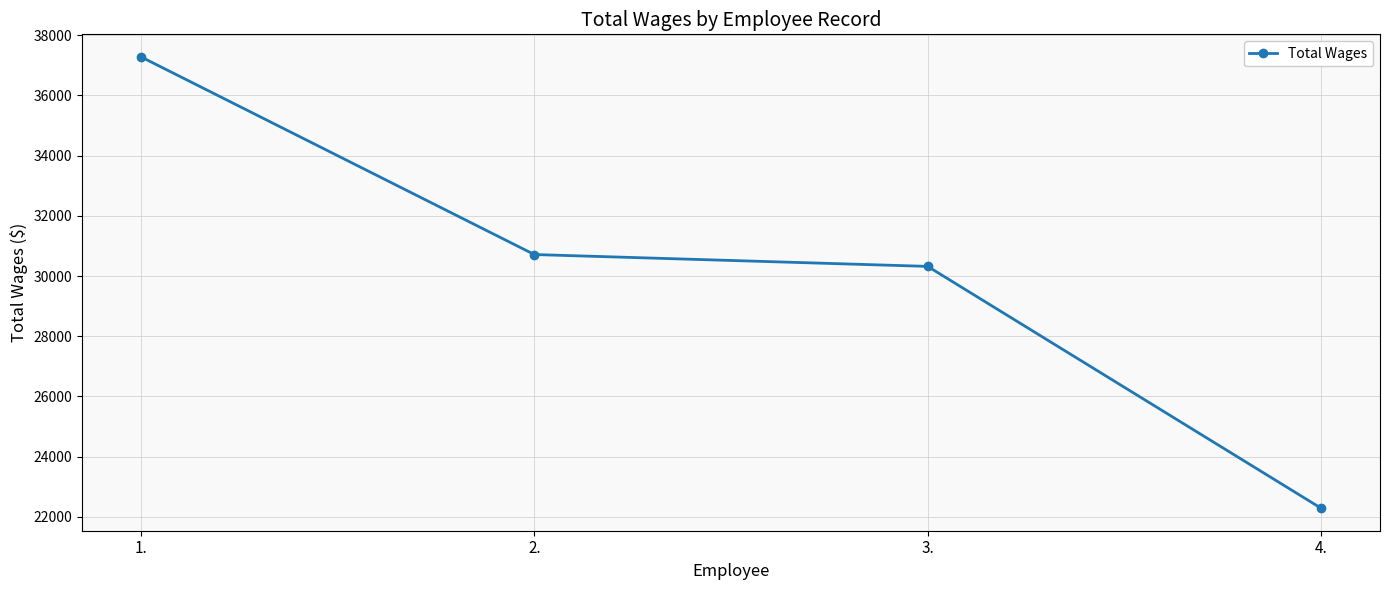

What is the label of the 4th point from the left?

4.